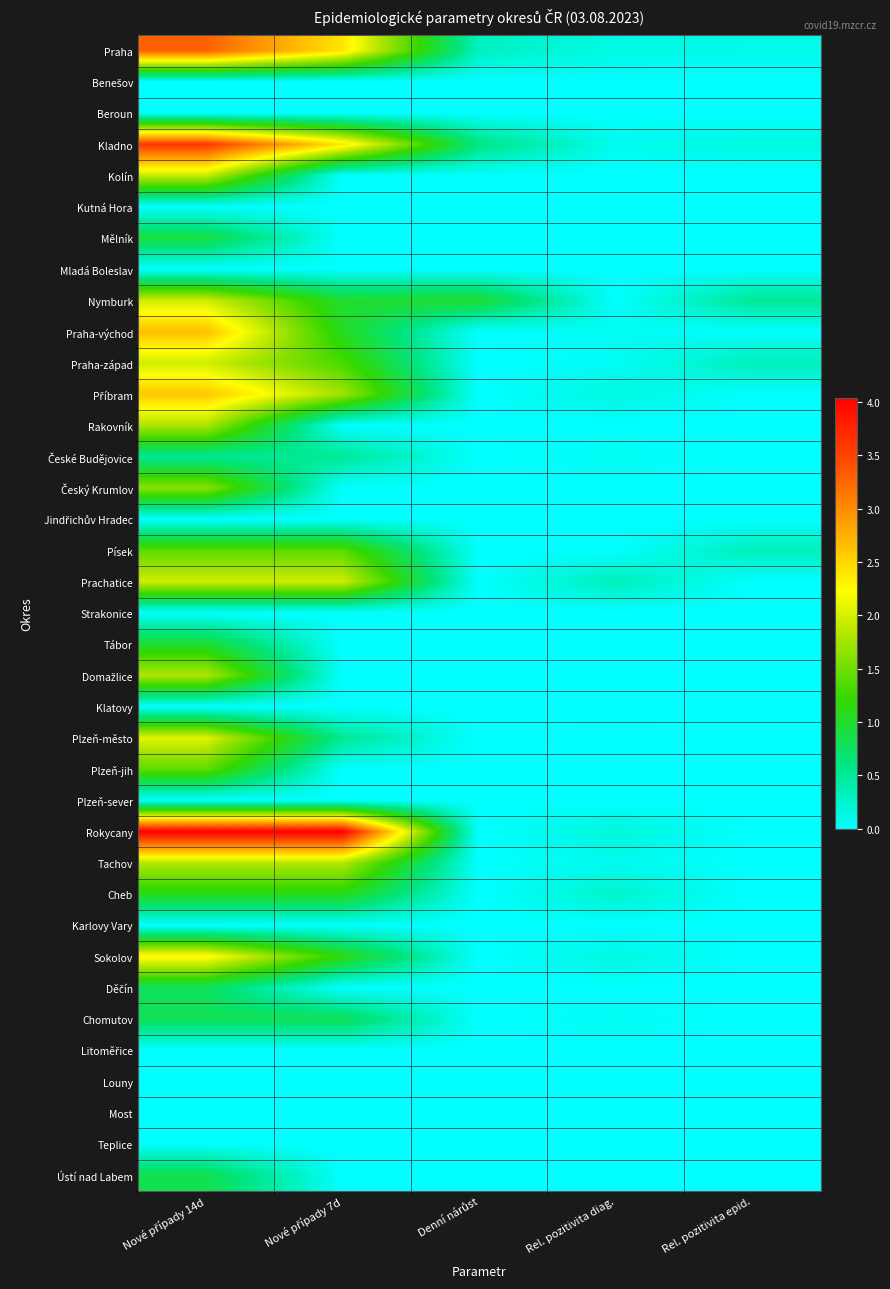

How many series are shown in this chart?

37